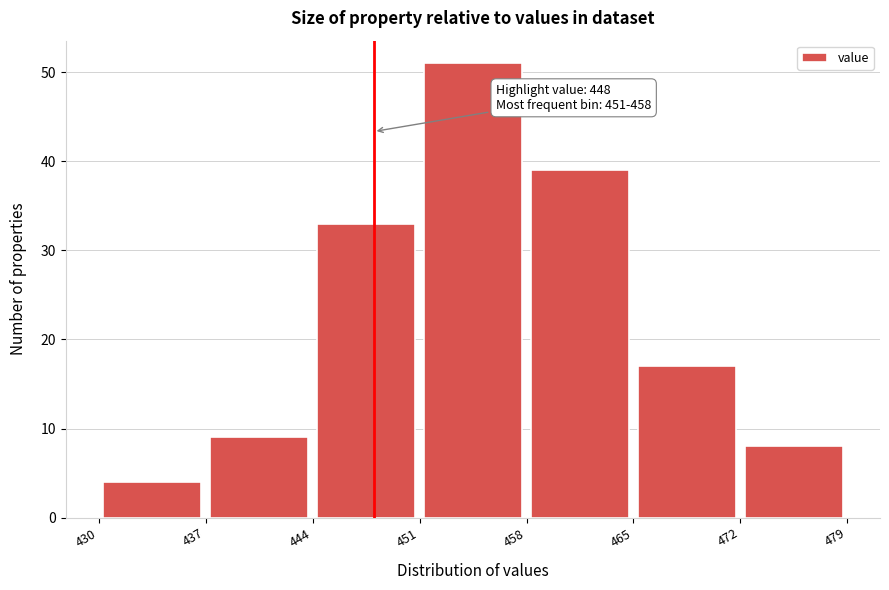

Over which range of the x-axis is the bar tallest?

451 to 458